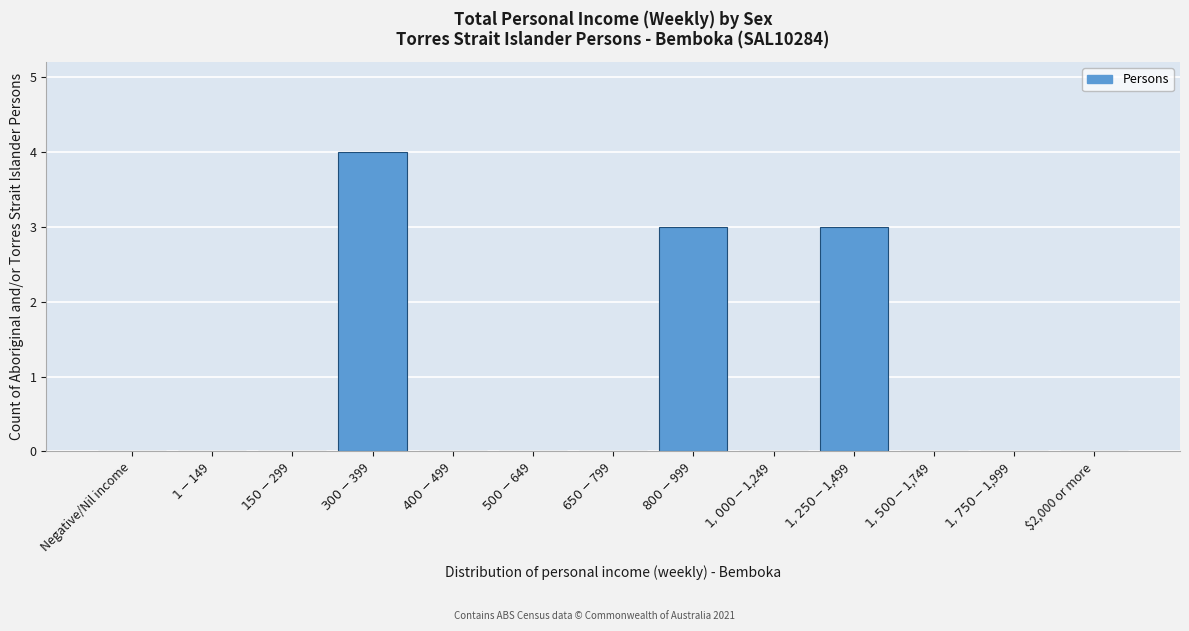

What is the sum of all values?

10